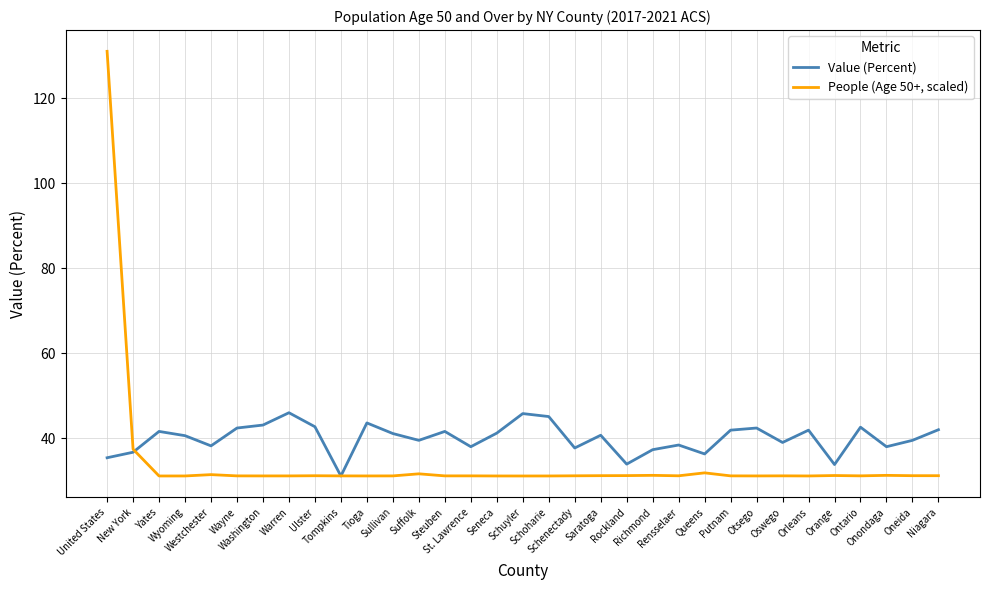

Does the chart have visible grid lines?

Yes